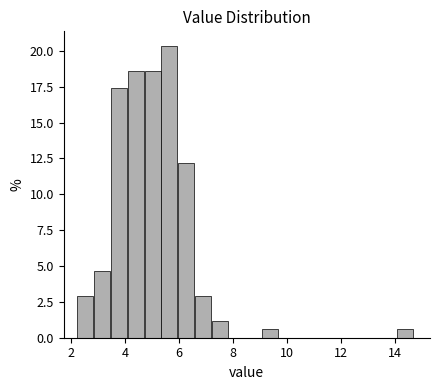

Read against the x-axis, roughly where is the centre of the tallest bar?

5.6